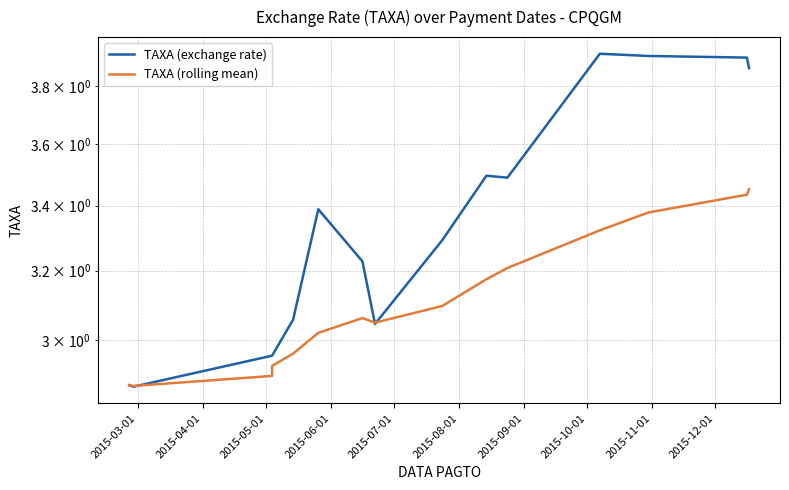

At how many categories does at least one series exceed 3?

11